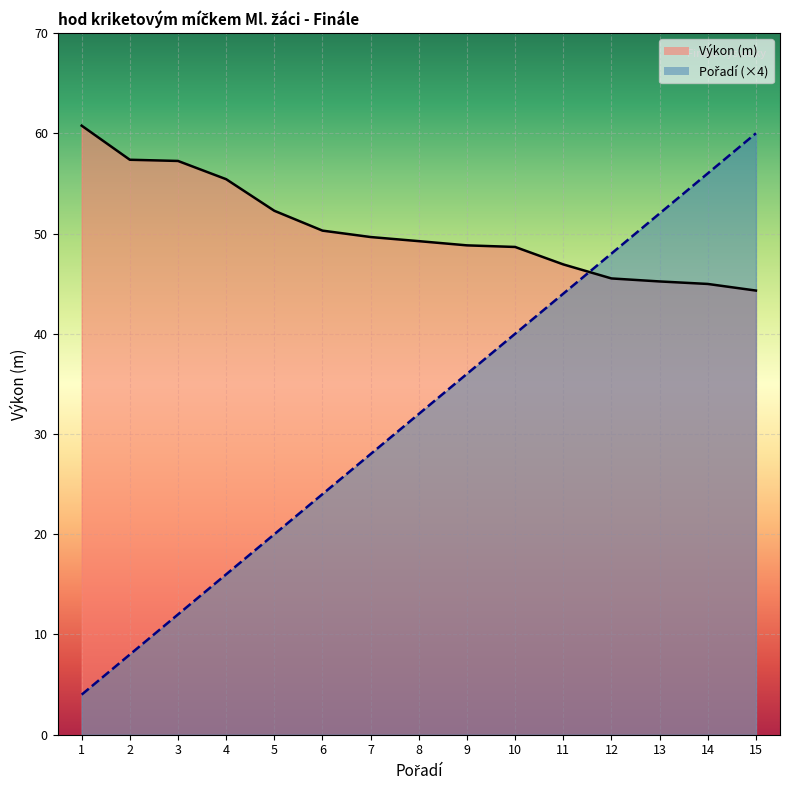

What is the sum of the Pořadí values at 10 and 15?

100.0